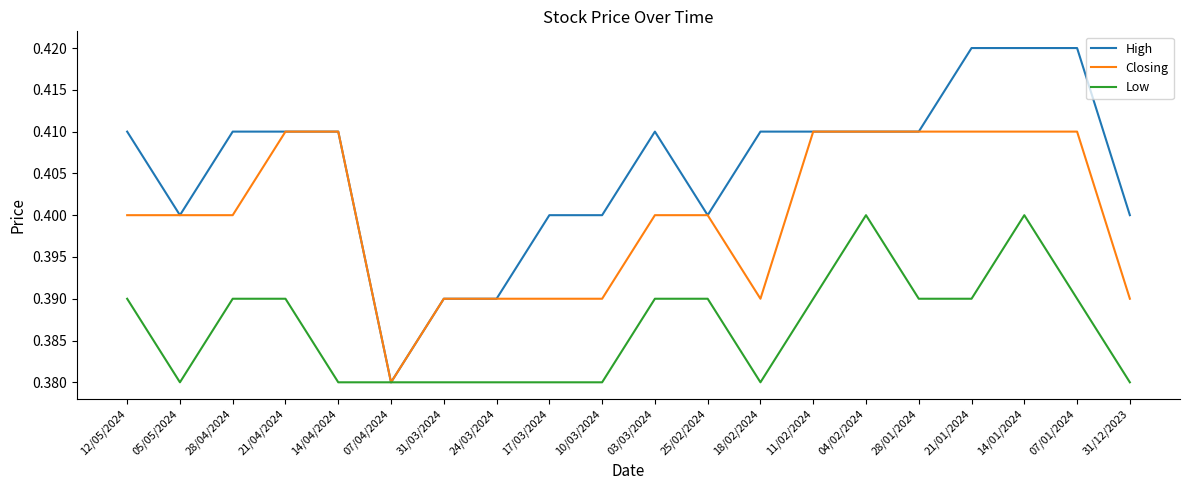

Where is High nearest to the value 0?

07/04/2024